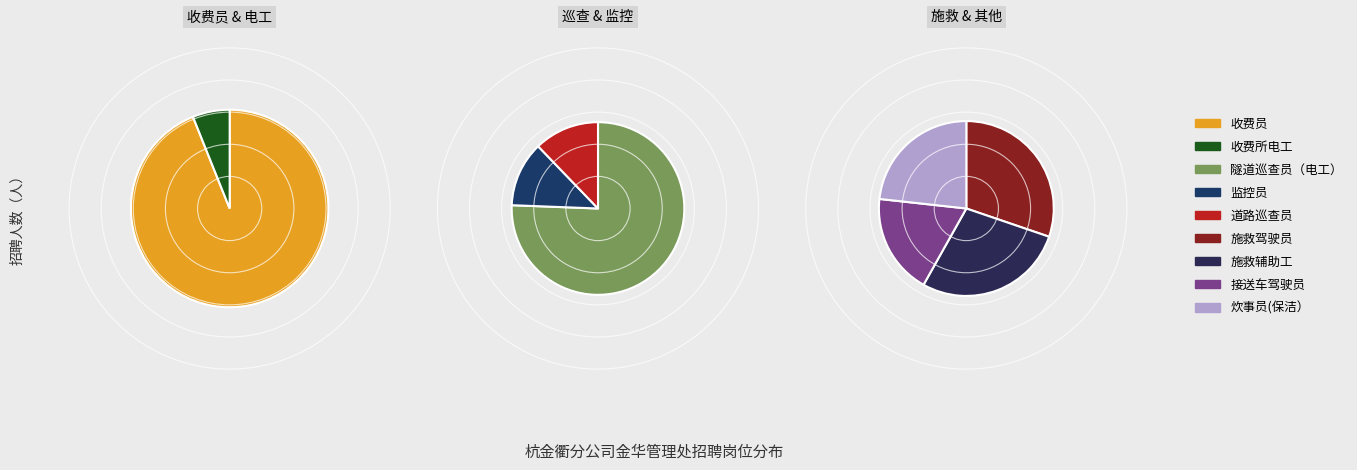

How much of the chart is everything except 隧道巡查员（电工）?

77.9%